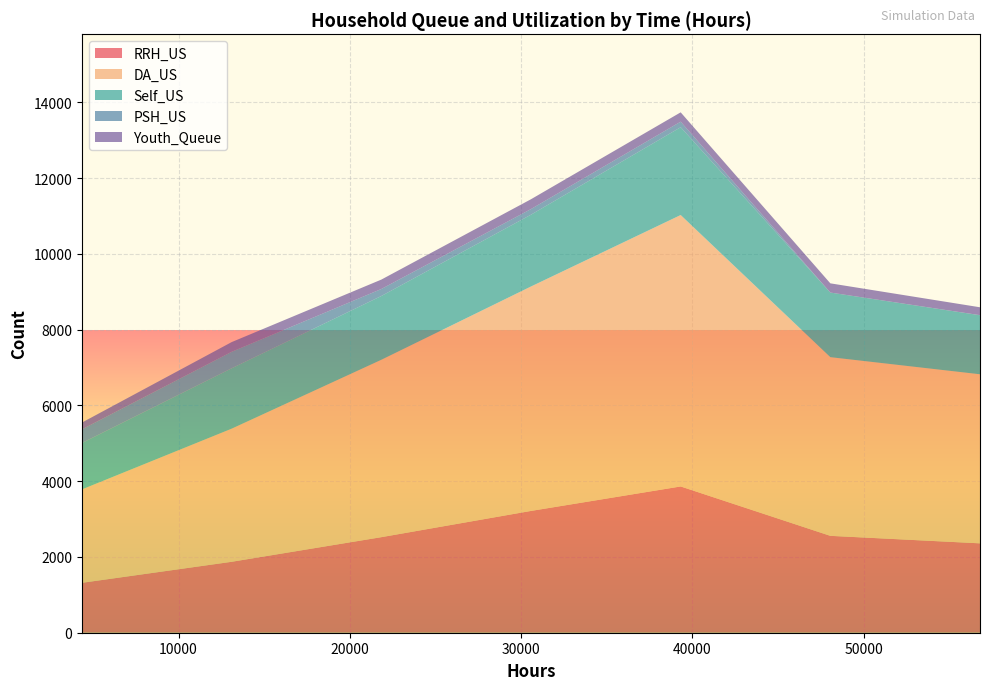

Reading left to right, list all the values displayed in this chart.

RRH_US: 4368=1318	13104=1873	21840=2523	30576=3216	39312=3862	48048=2558	56784=2360
DA_US: 4368=2467	13104=3515	21840=4684	30576=5926	39312=7167	48048=4718	56784=4464
Self_US: 4368=1226	13104=1595	21840=1684	30576=1896	39312=2318	48048=1706	56784=1559
PSH_US: 4368=360	13104=435	21840=185	30576=149	39312=147	48048=0	56784=2
Youth_Queue: 4368=179	13104=256	21840=248	30576=259	39312=246	48048=243	56784=208